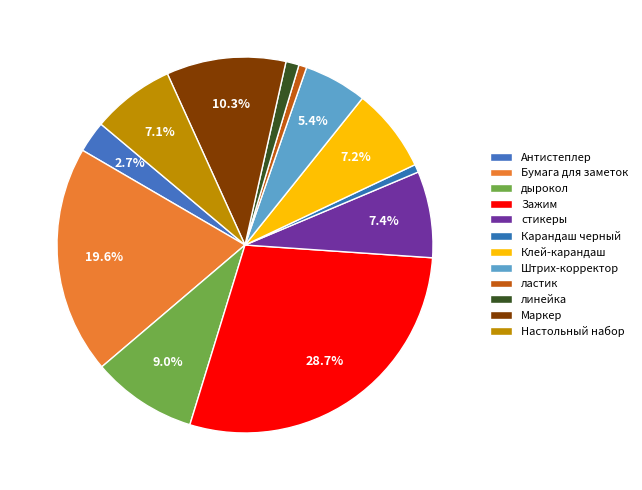

Count the number of slices in the pie.

12